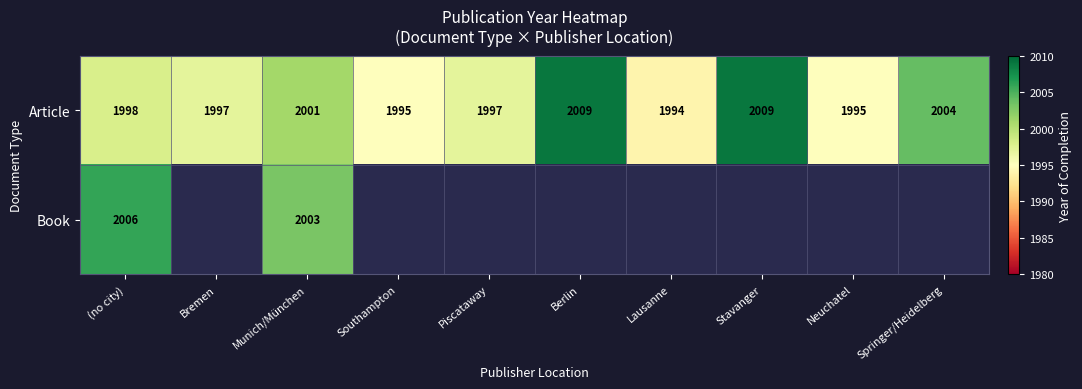

True or false: Article has a value of 575 at Southampton.

False